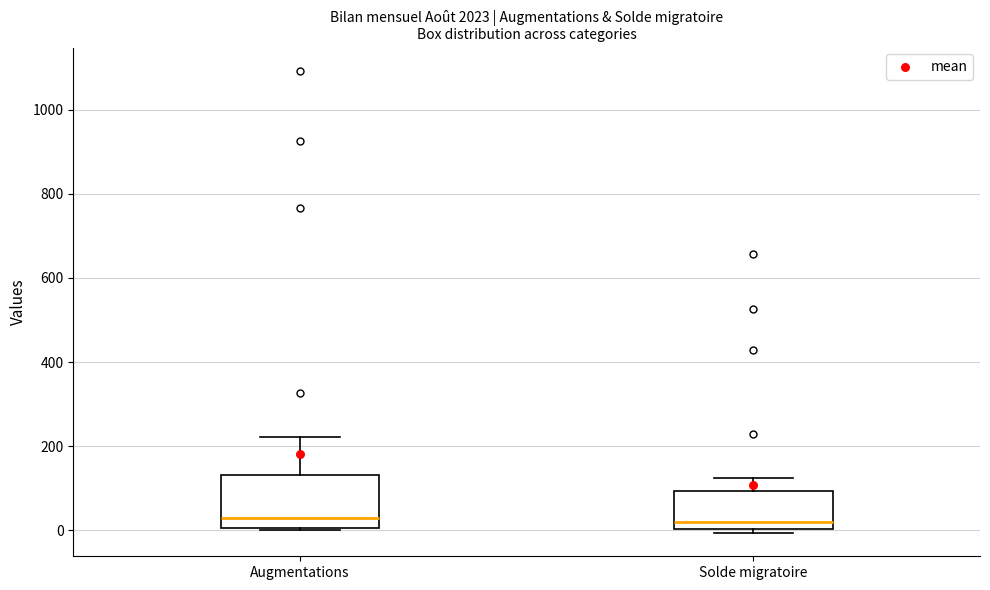

Where is the upper edge of the box for Solde migratoire on the y-axis? The values are not printed on the chart, so give them approximately, as read against the axis.

100